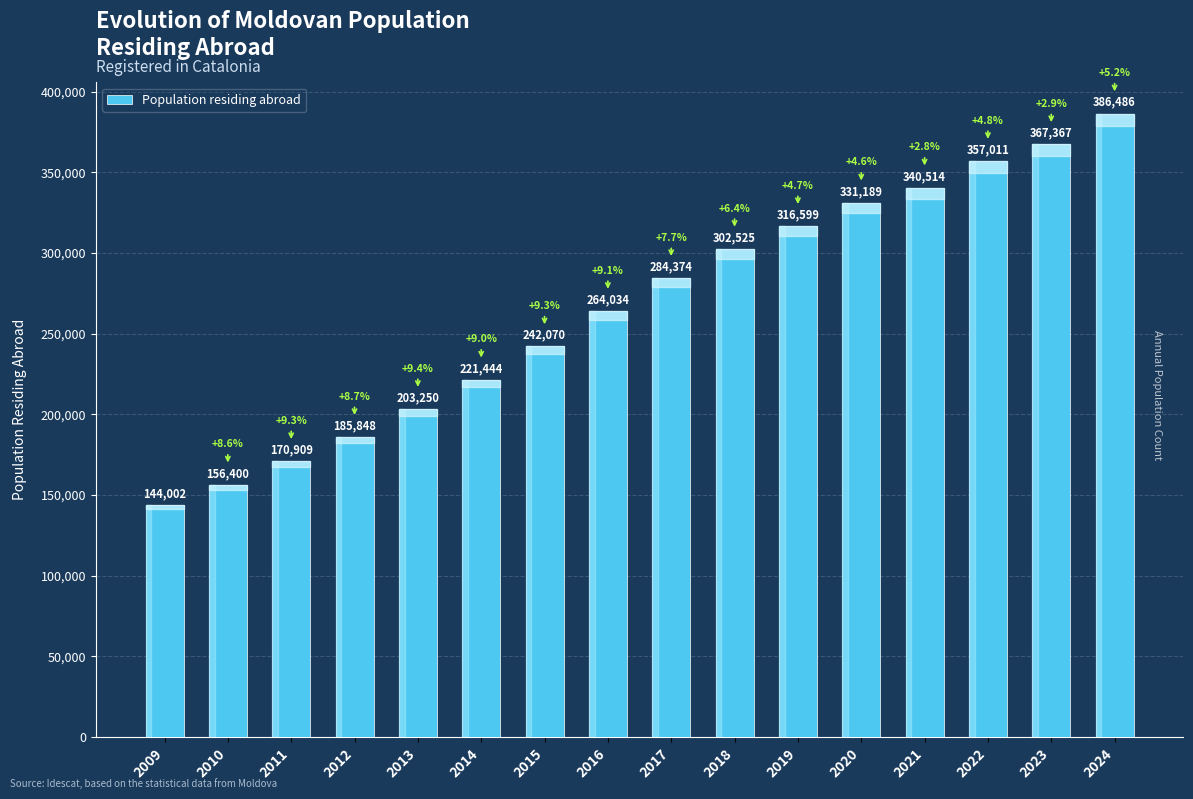

What is the difference between the second highest and minimum values?

223365